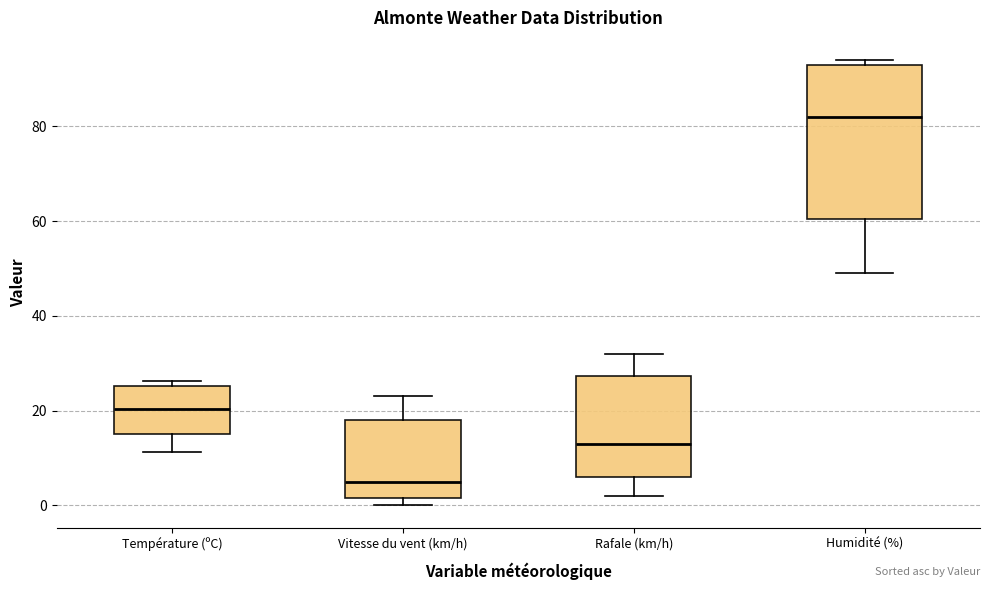

Which box is the tallest, from its lower edge to its upper edge?

Humidité (%)